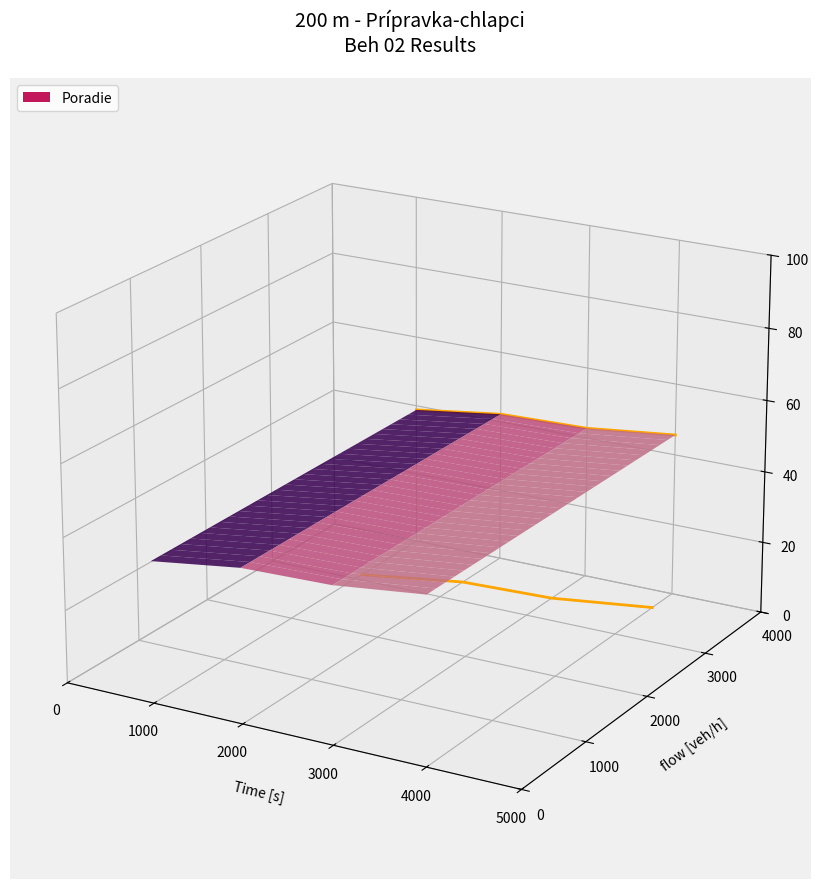

Rank the categories by value from highest to lowest.

0, 1000, 2000, 3000